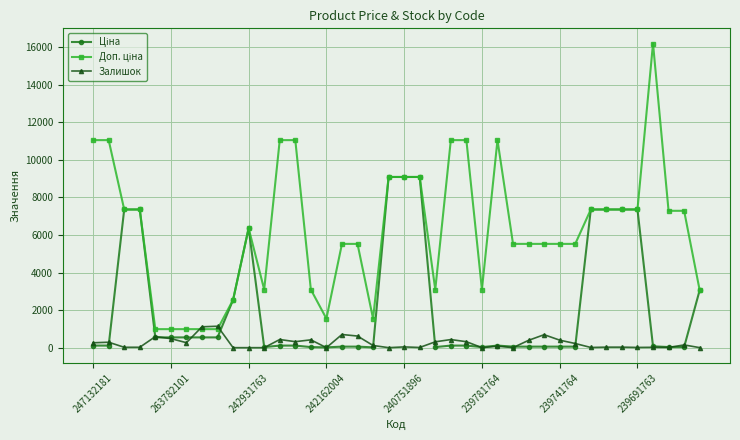

What is the highest value of the Залишок series?

1142.0